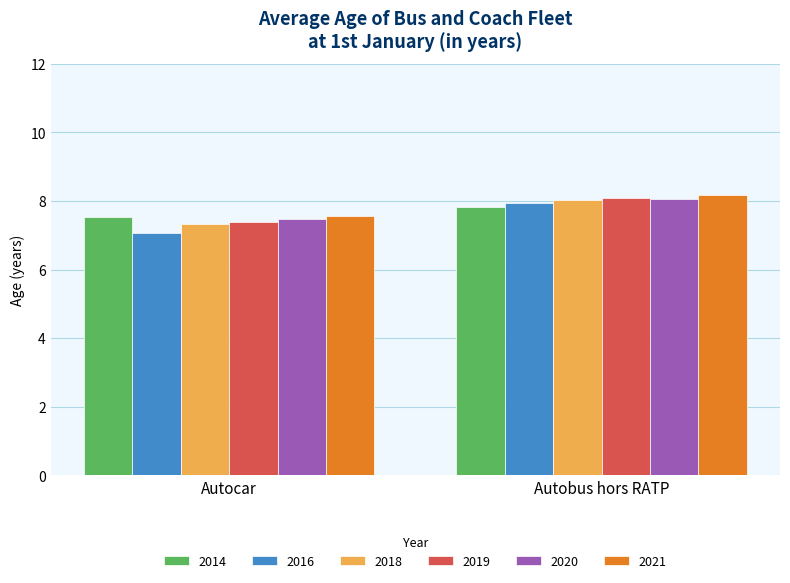

What is the difference between the highest and lowest values at Autocar?

0.5